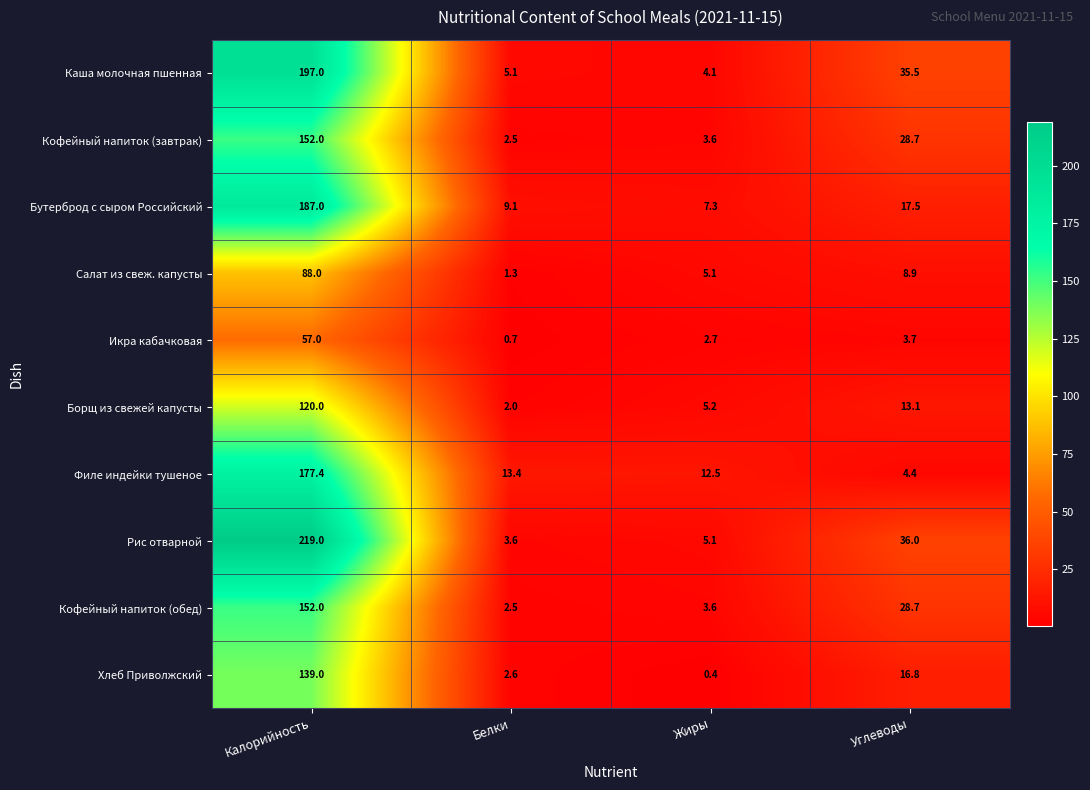

What is the sum of the Хлеб Приволжский values at Углеводы and Белки?

19.4